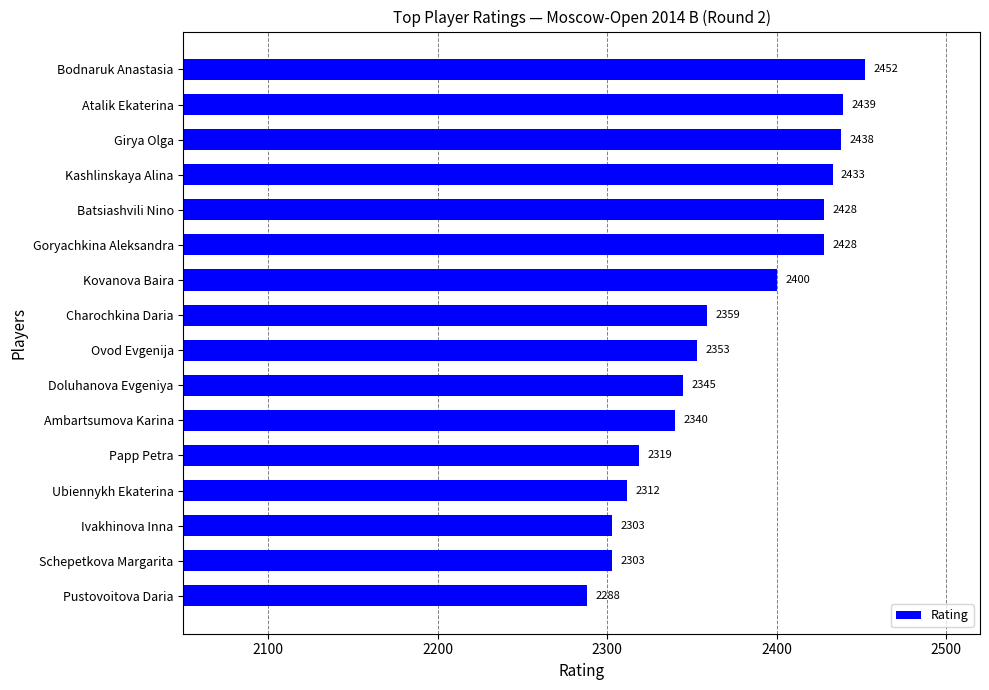

Reading top to bottom, what are all the values shown in this chart?

2452	2439	2438	2433	2428	2428	2400	2359	2353	2345	2340	2319	2312	2303	2303	2288